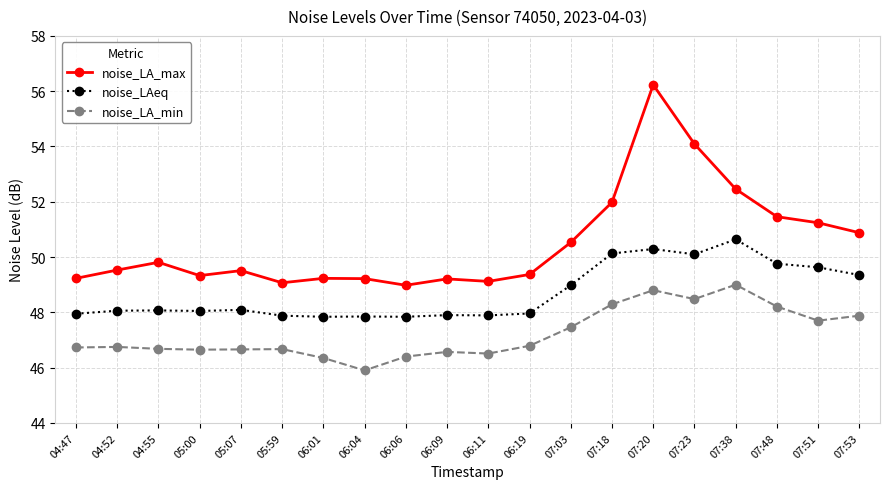

Rank the series by their maximum value, from lowest to highest.

noise_LA_min, noise_LAeq, noise_LA_max